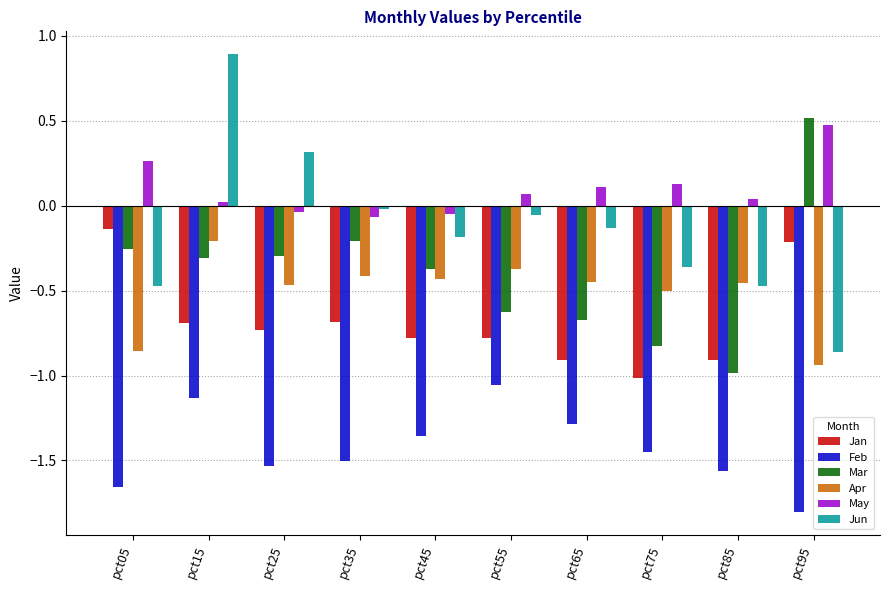

True or false: Jan has a value of -0.1 at pct95.

False